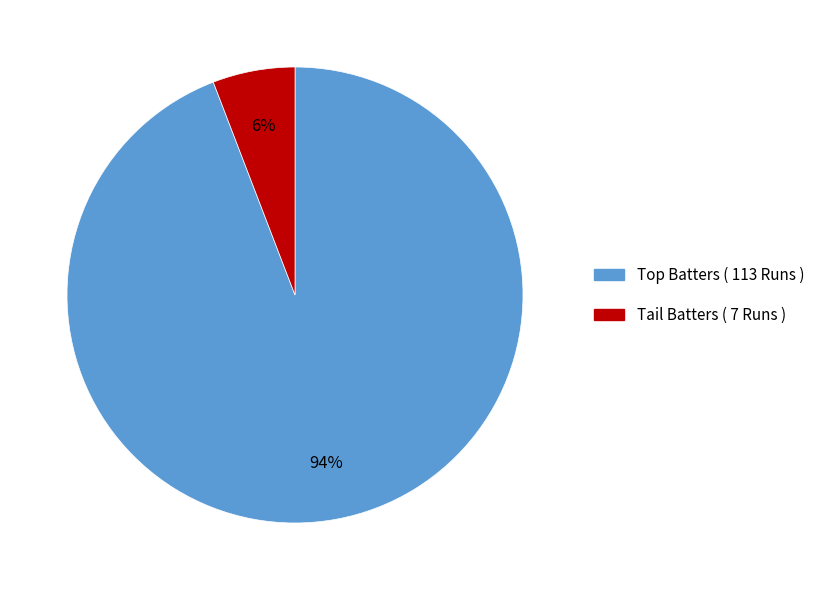

Which category has the smallest portion of the pie?

Tail Batters ( 7 Runs )